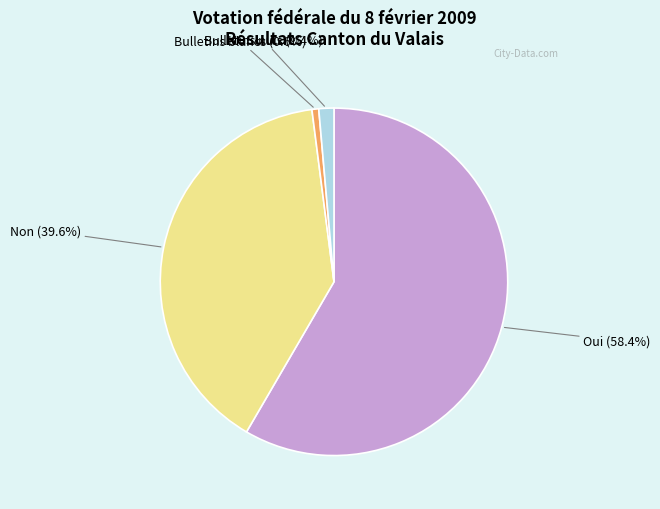

Which has a higher value, Bulletins nuls or Non?

Non